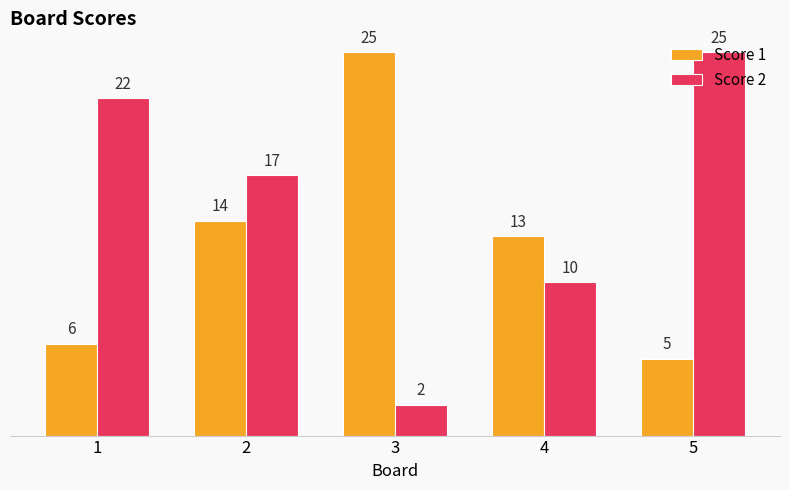

Rank the categories by Score 2 value from highest to lowest.

5, 1, 2, 4, 3